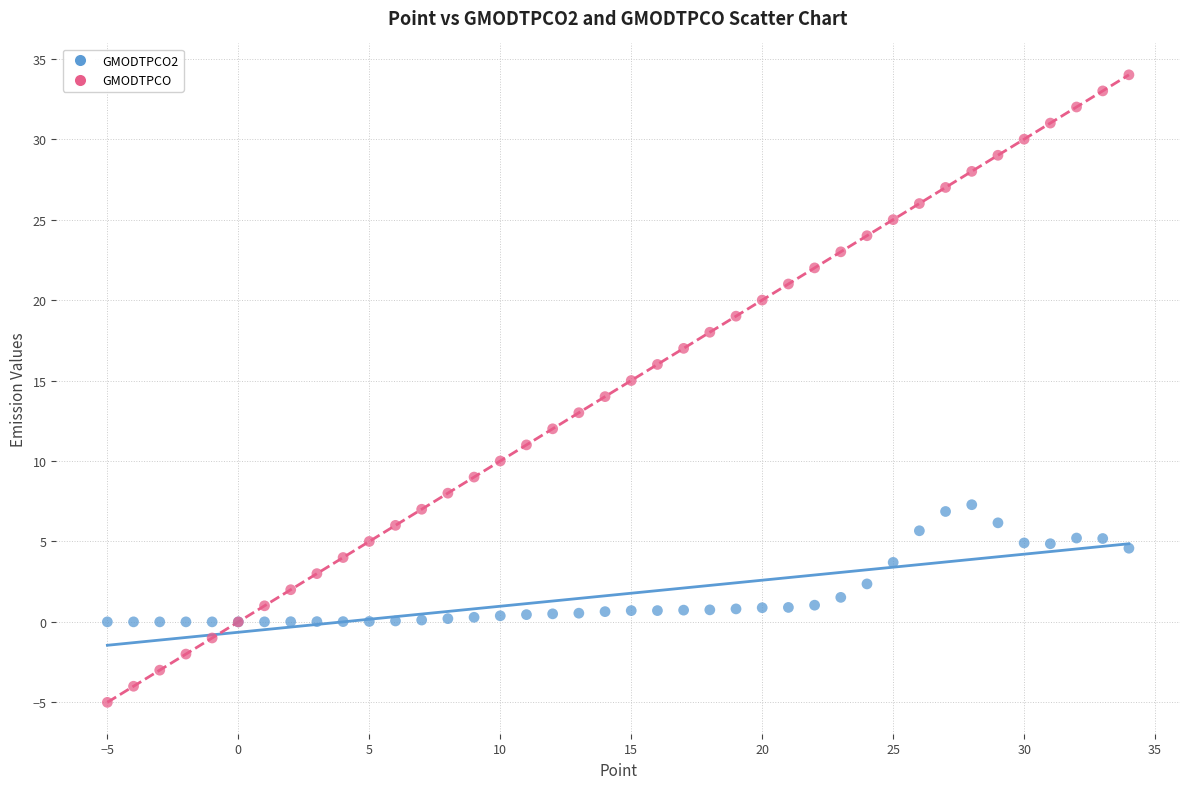

What is the X range (max minus min) for the scatter plot?

39.0